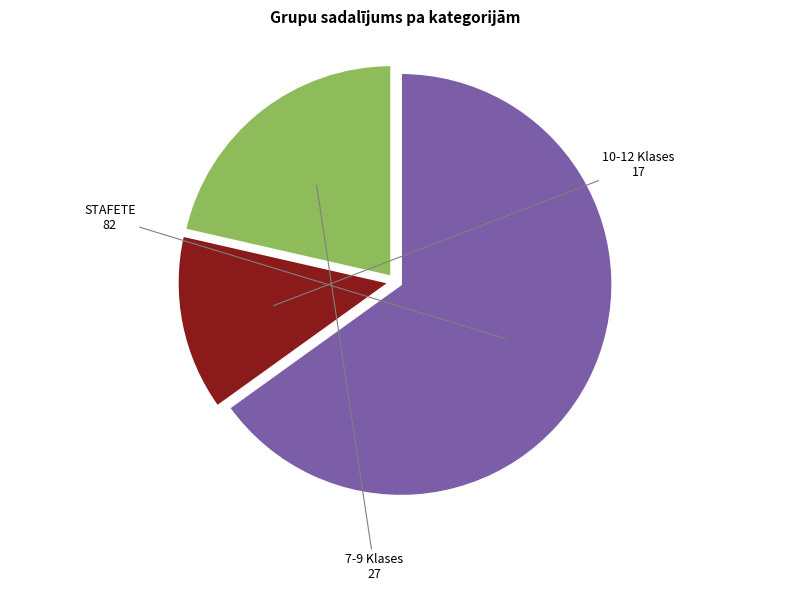

Rank the categories by value from highest to lowest.

STAFETE, 7-9 Klases, 10-12 Klases